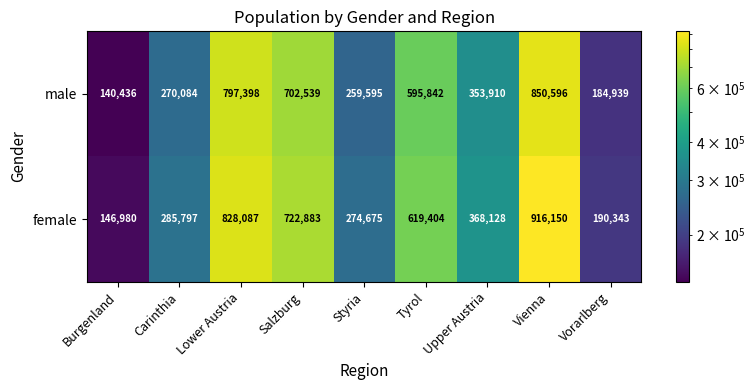

Between Styria and Vorarlberg, which series saw the biggest shift?

female